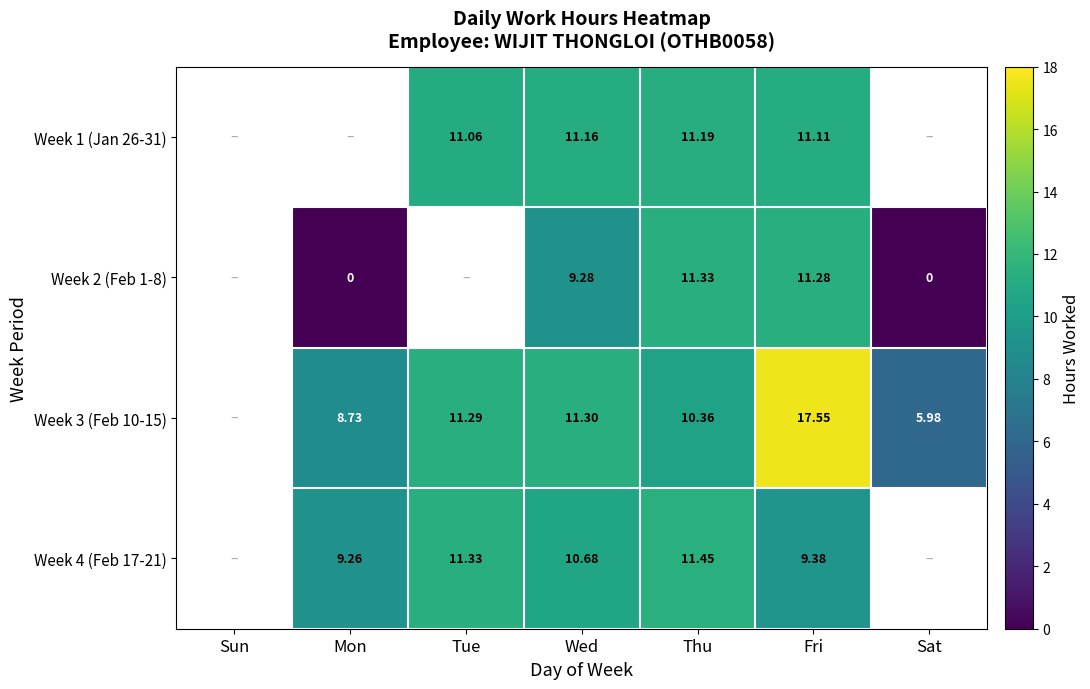

Is it true that Week 4 (Feb 17-21) equals 12.8 at Mon?

False